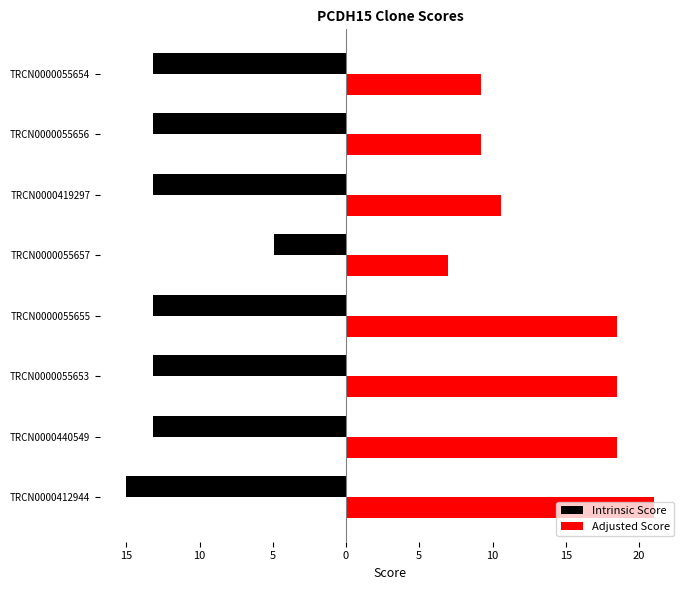

What is the difference between the second highest and minimum values in the Adjusted Score series?

11.6